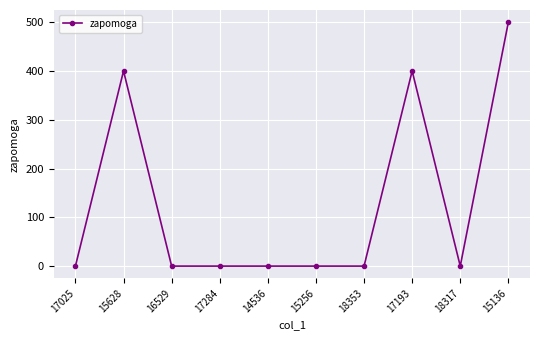

What is the change in value from 17025 to 15628?

+400